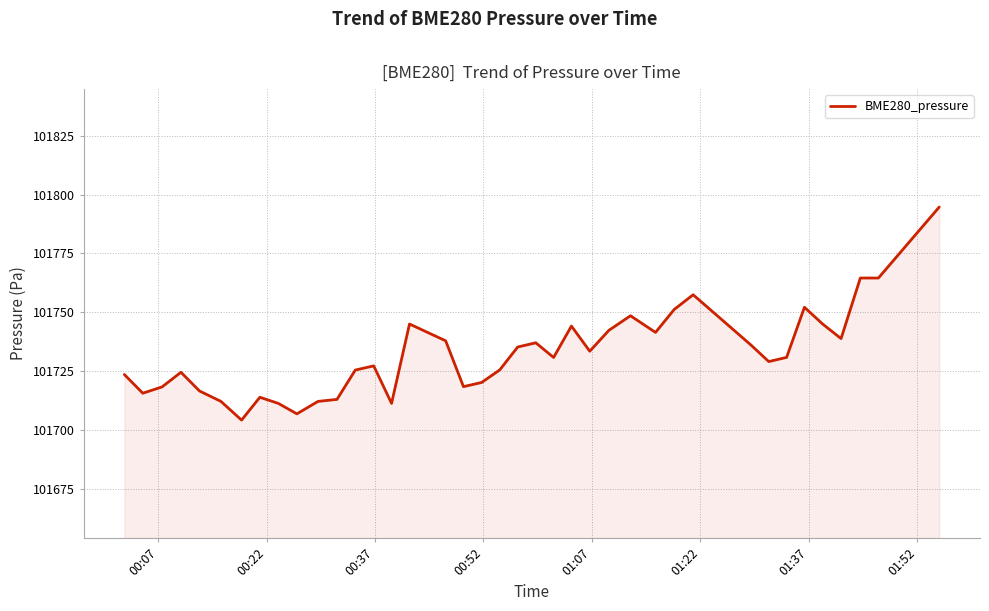

How many values are below 101730?

19